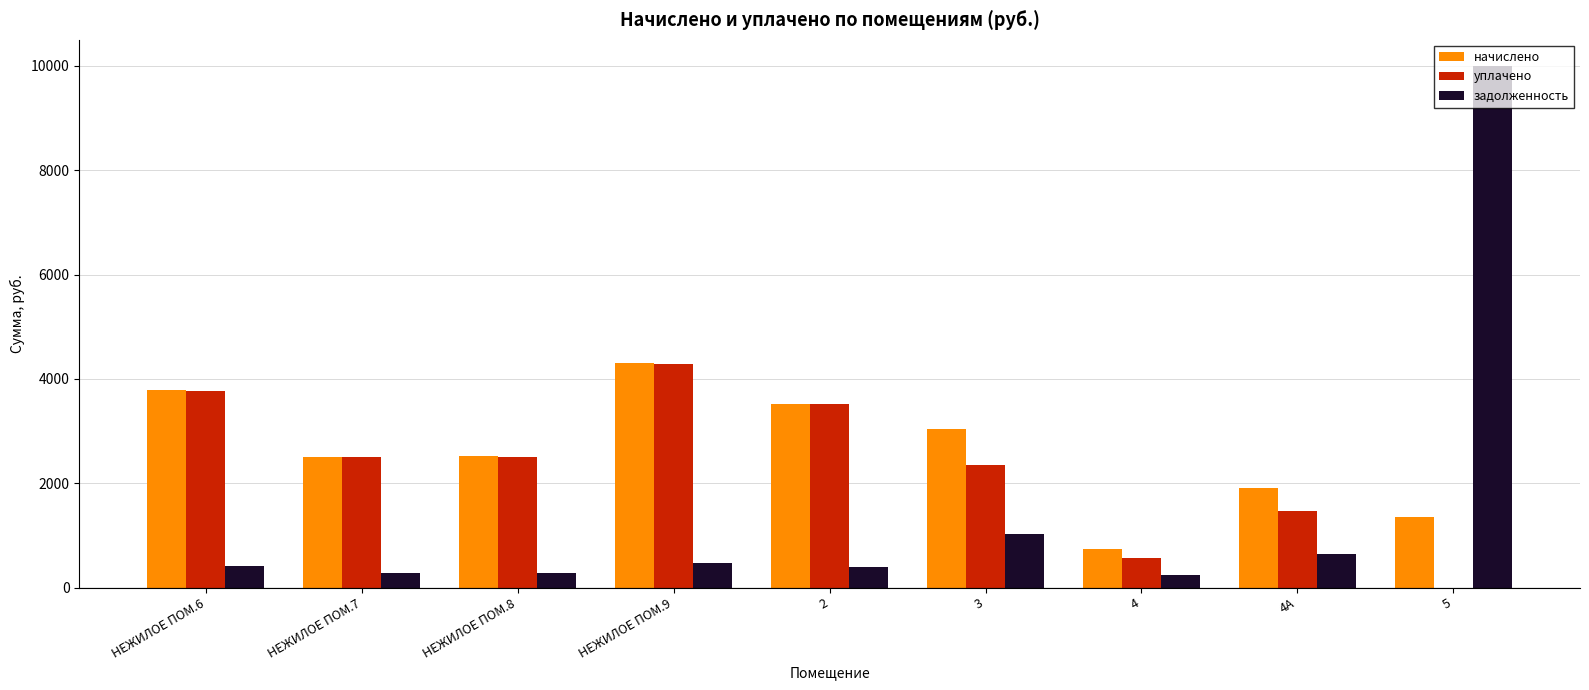

Between 4А and 5, which series saw the biggest shift?

задолженность